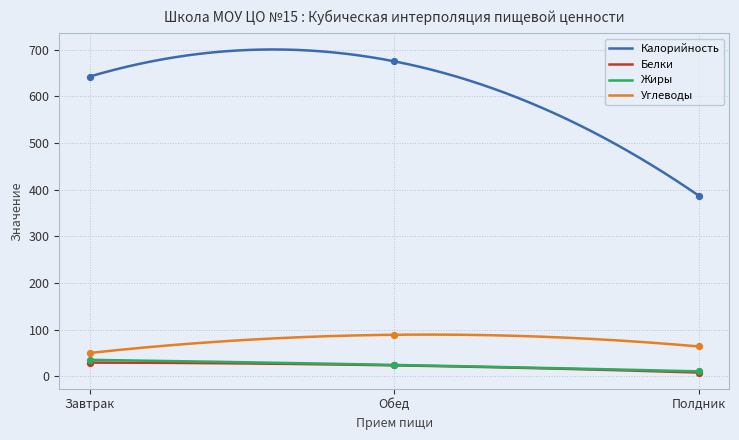

At which category is the sum across all series the highest?

Обед